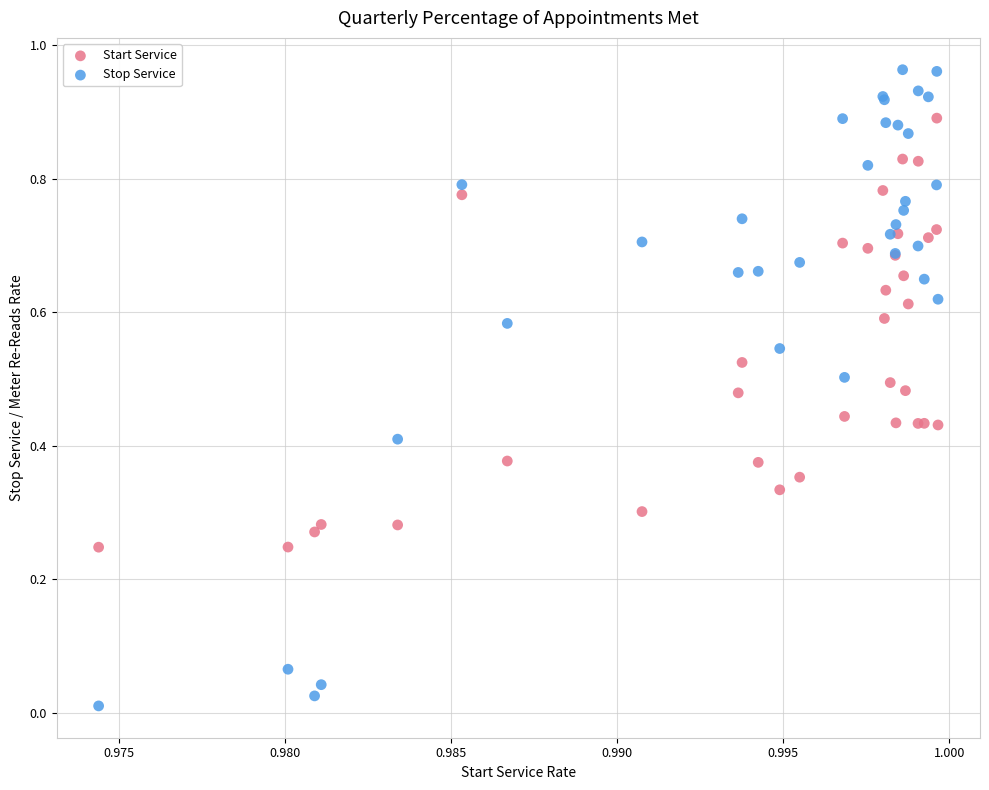

Which series reaches the minimum Y coordinate?

Stop Service